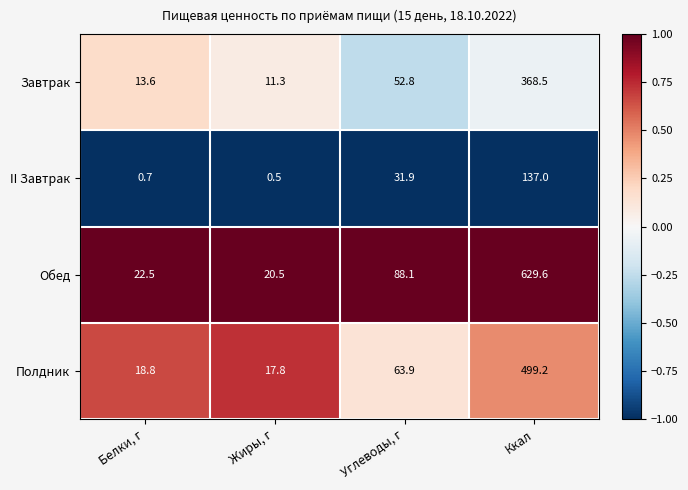

What value does the II Завтрак series have at Белки, г?

0.7